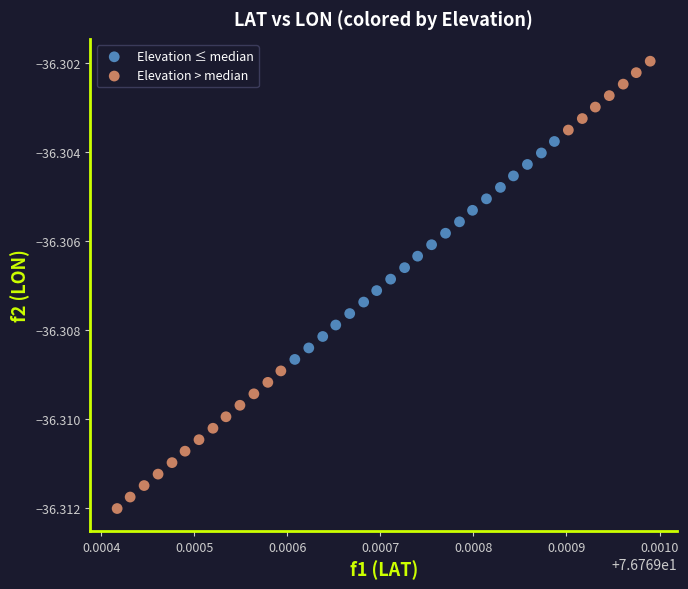

Which series contains the highest Y value?

Elevation > median